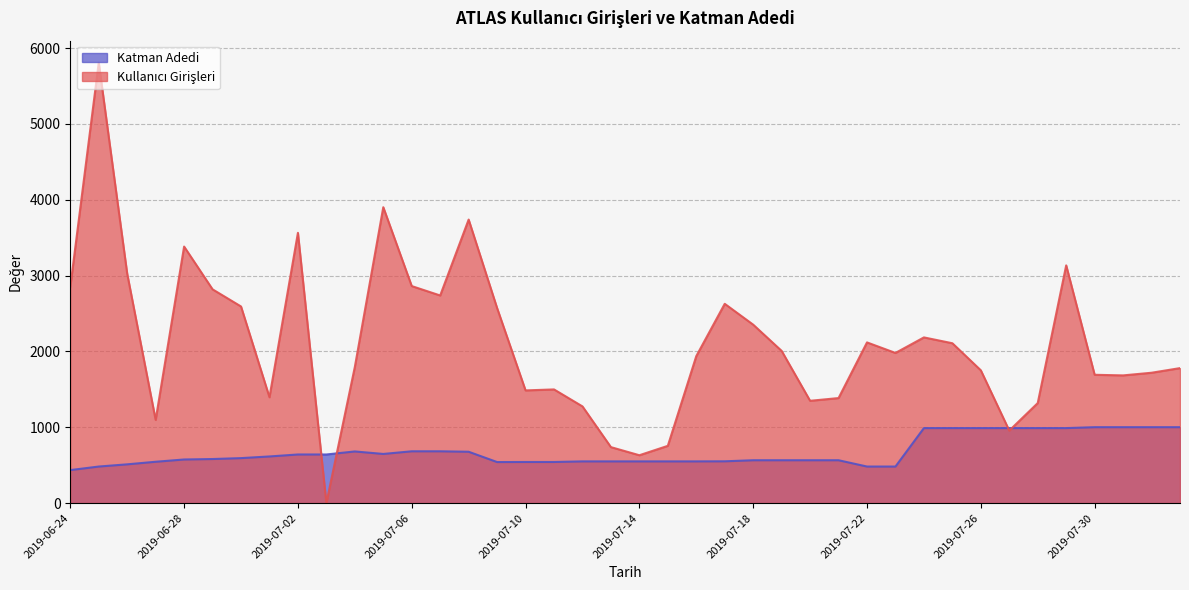

Reading left to right, list all the values displayed in this chart.

Kullanıcı Girişleri: 2850	5808	3025	1097	3383	2819	2593	1396	3564	0	1795	3902	2862	2738	3739	2572	1486	1499	1275	738	631	755	1938	2628	2353	2007	1349	1385	2119	1980	2185	2108	1751	956	1319	3135	1692	1684	1719	1780
Katman Adedi: 435	482	511	545	575	581	593	615	641	641	681	648	683	683	677	541	542	542	550	550	550	550	550	551	565	565	565	565	482	482	989	989	989	989	989	989	1001	1001	1001	1001